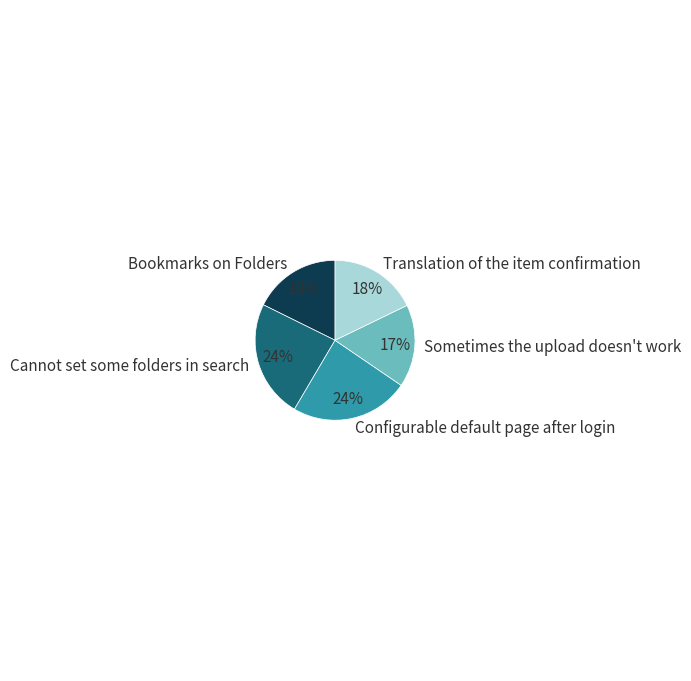

How many segments does this pie chart have?

5